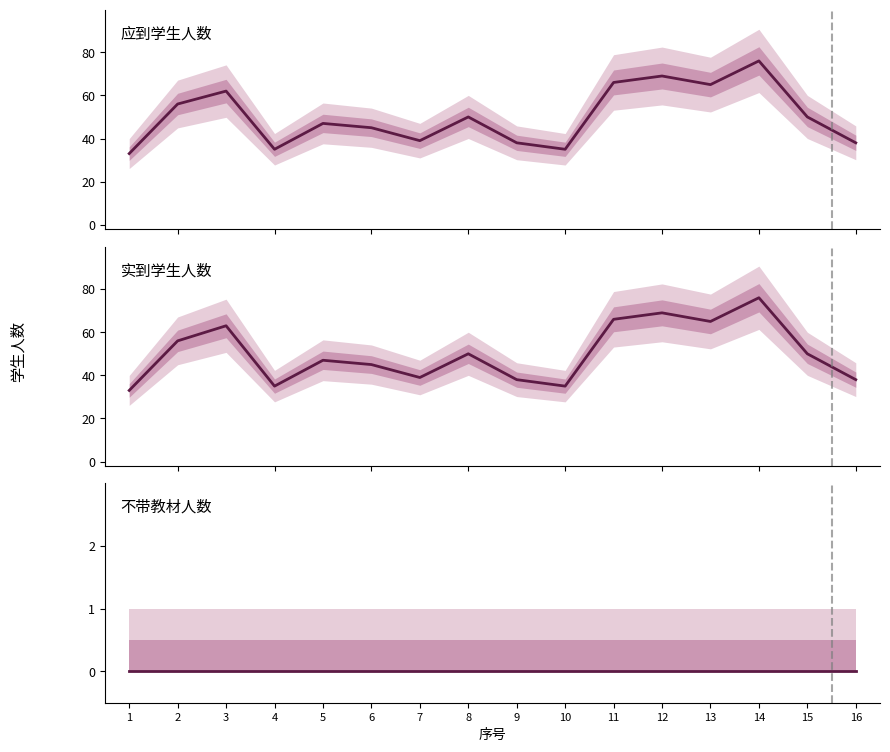

Is it true that 应到学生人数 equals 133 at 14?

False